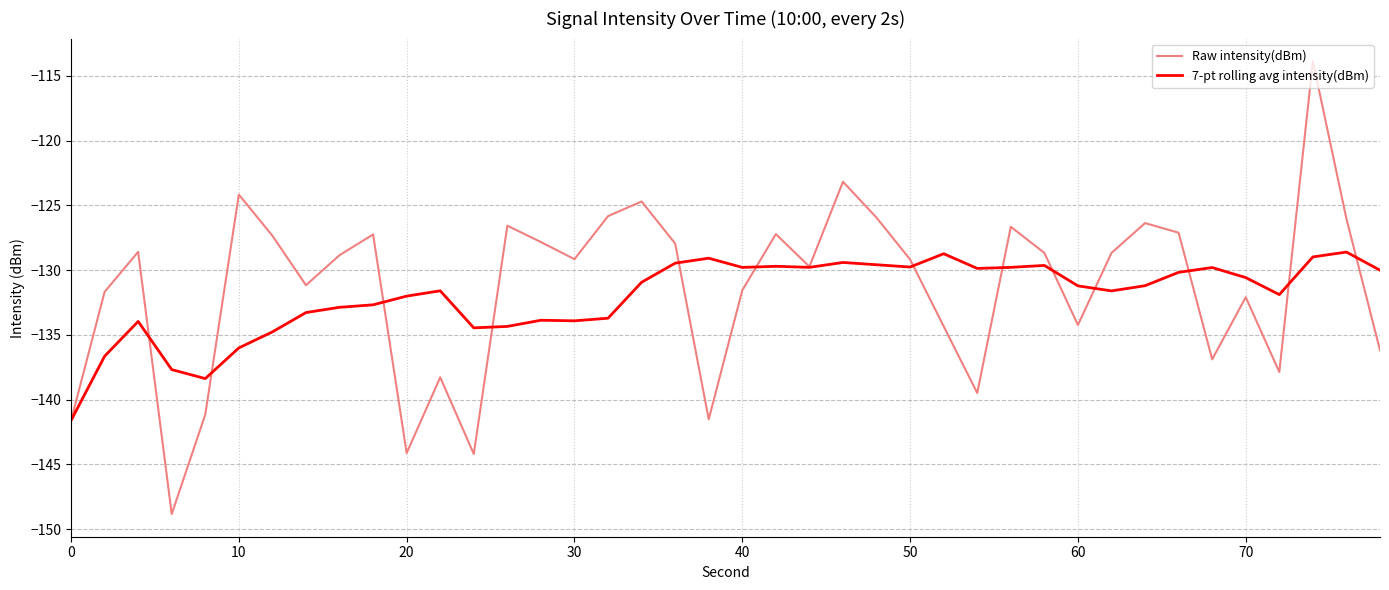

In 7-pt rolling avg intensity(dBm), how many points are higher than both neighbors (excluding endpoints)?

10